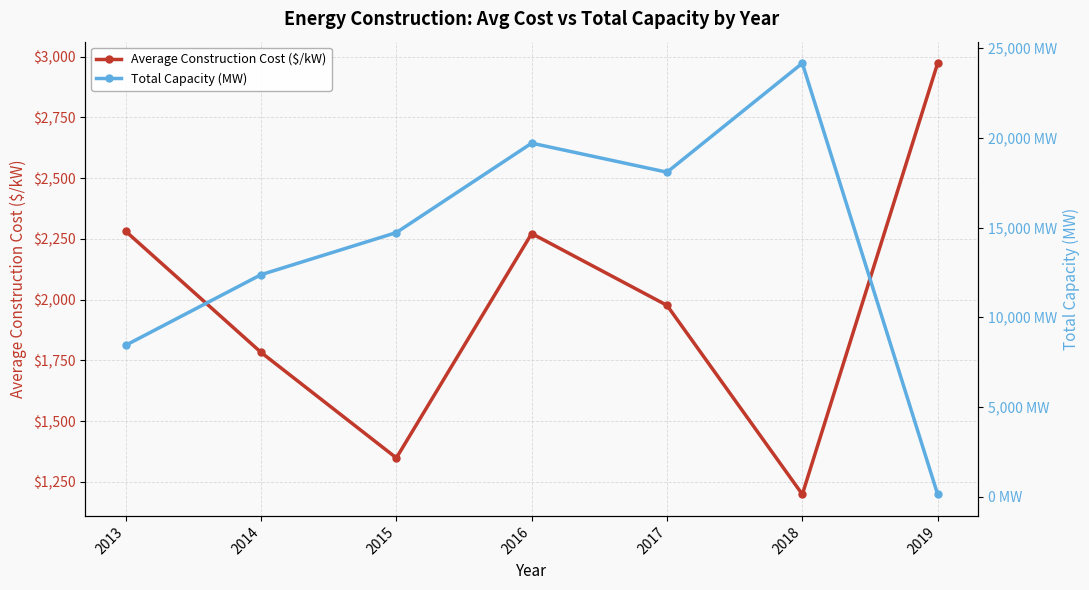

Which series ends up on top after the final intersection of Total Capacity (MW) and Average Construction Cost ($/kW)?

Average Construction Cost ($/kW)